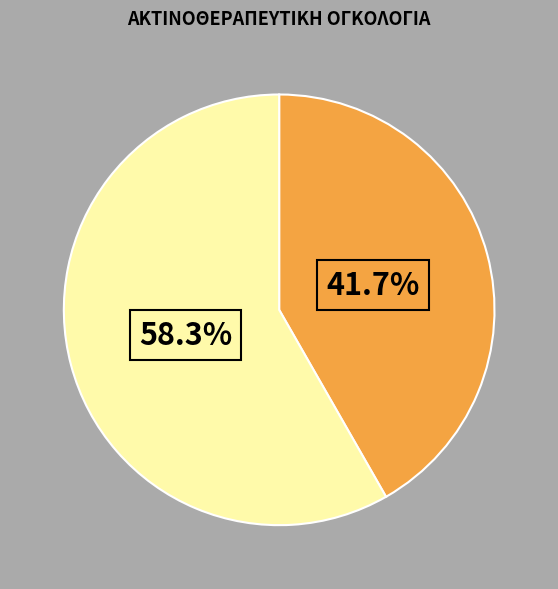

Does any single category account for the majority?

Yes